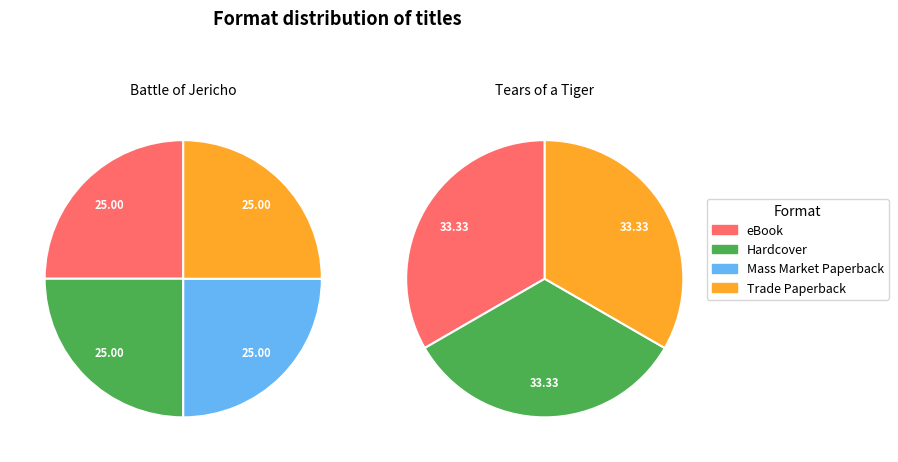

Is Trade Paperback the majority of the pie?

No